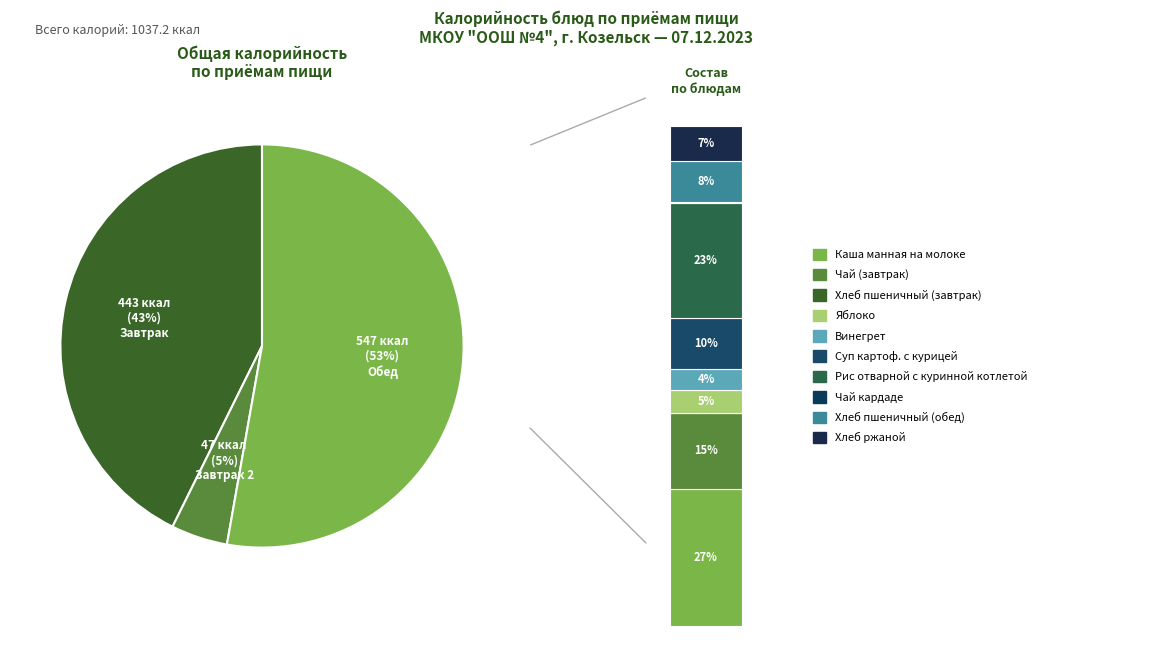

Does Яблоко represent more than half of the total?

No